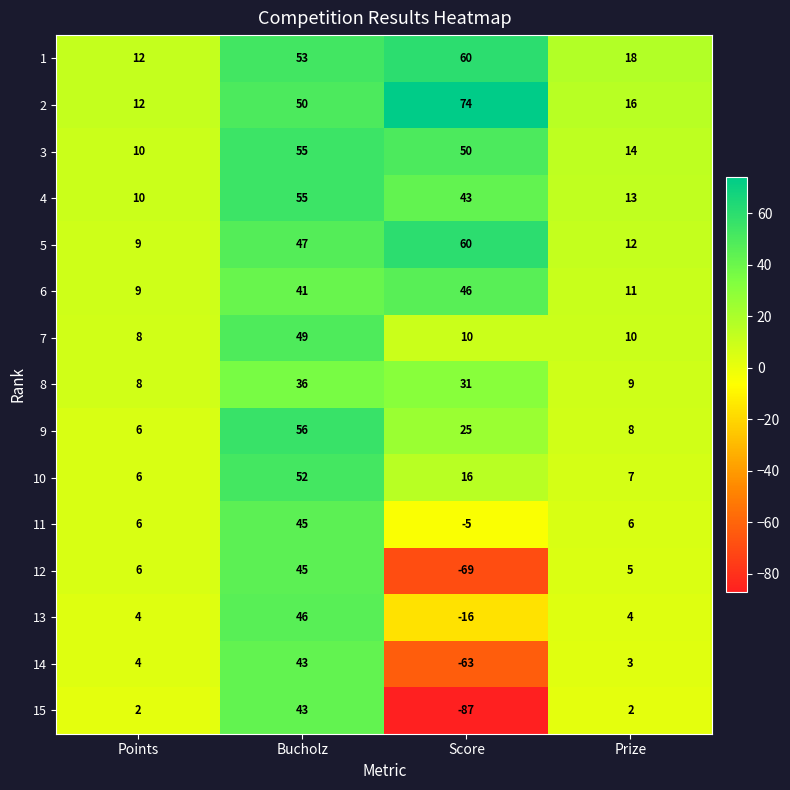

Where is 9 nearest to the value 31?

Score